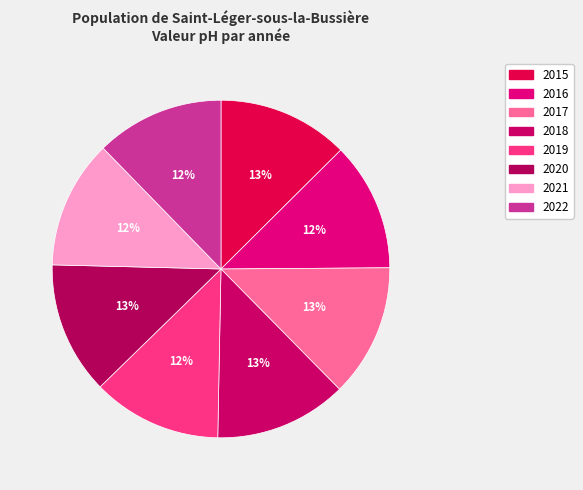

To the nearest percent, what percentage of the pie is 2017?

13%